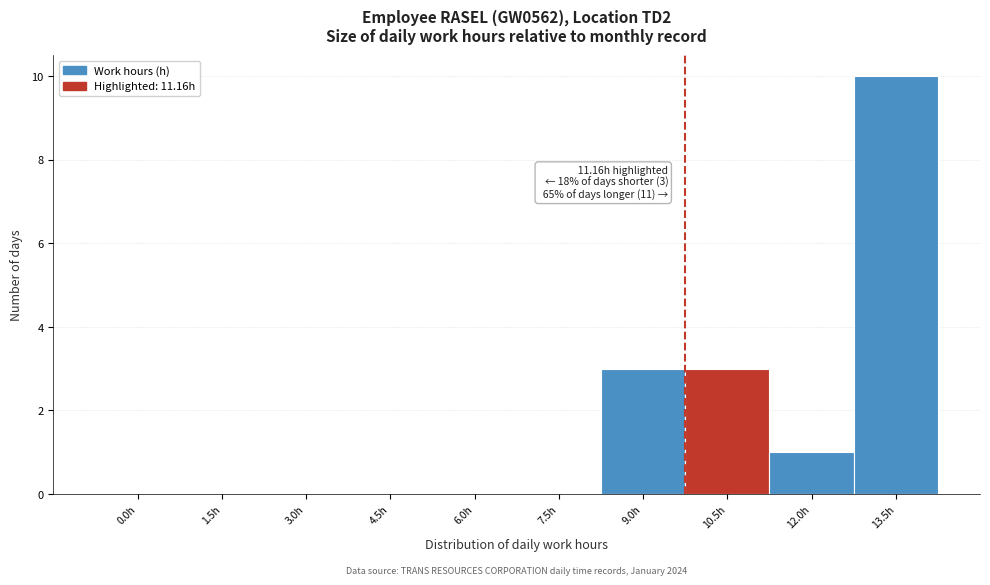

Reading left to right, extract all data points from this chart.

0.0h=0	1.5h=0	3.0h=0	4.5h=0	6.0h=0	7.5h=0	9.0h=3	10.5h=3	12.0h=1	13.5h=10